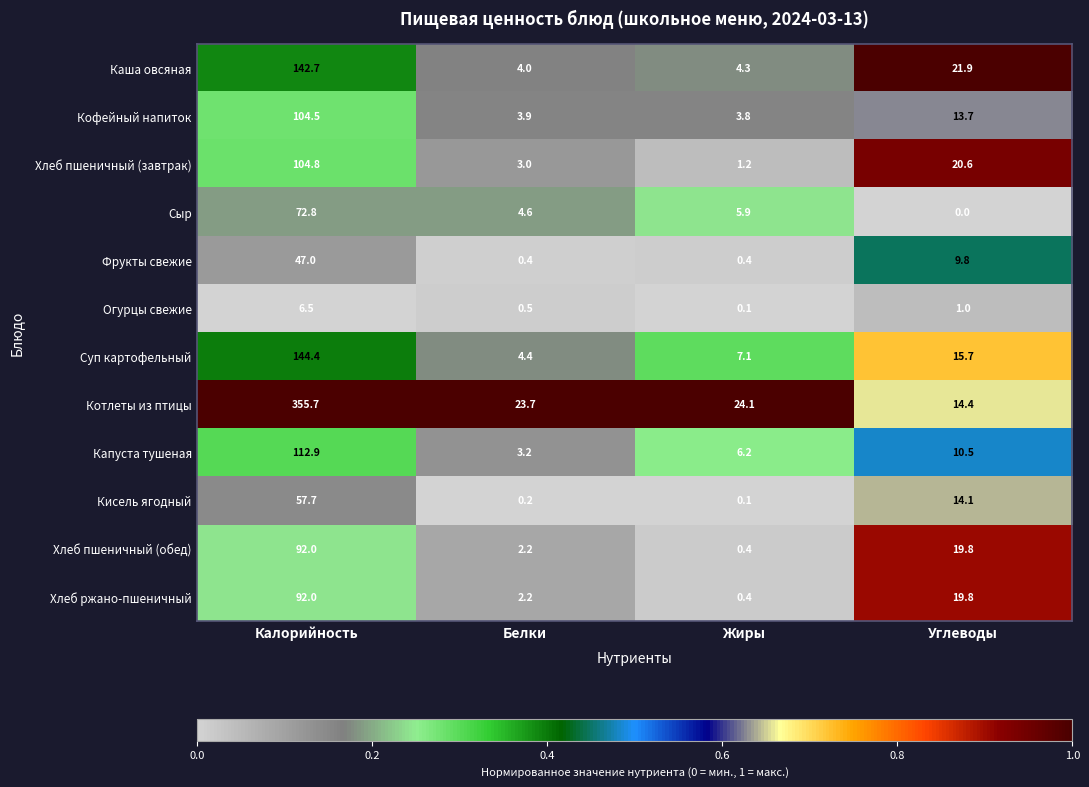

List the labels in order of Сыр value, smallest first.

Углеводы, Белки, Жиры, Калорийность